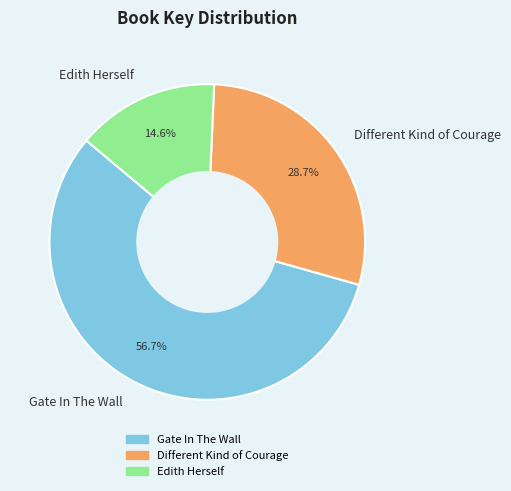

Is there a majority slice in this chart?

Yes